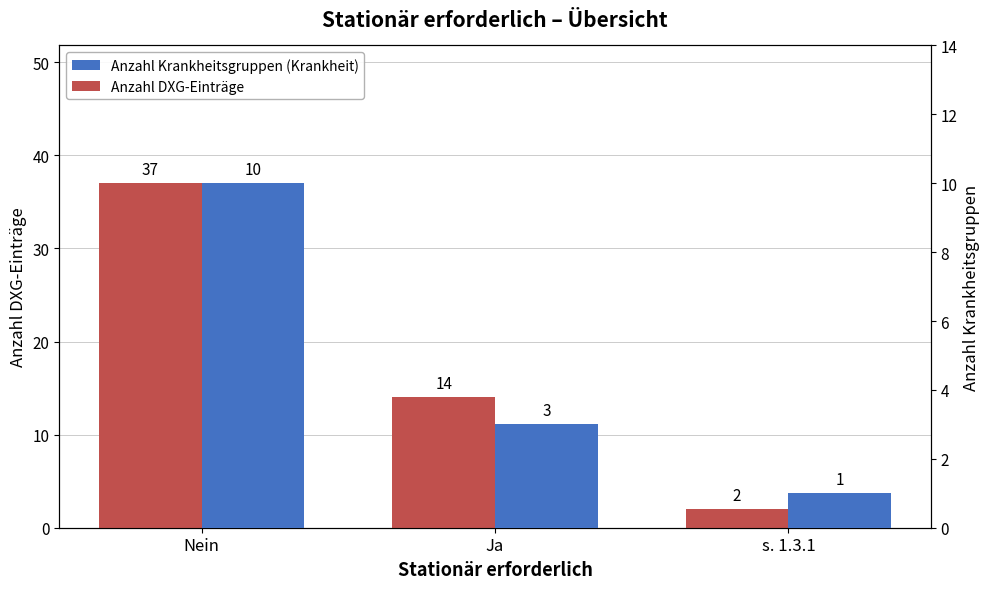

At which category is the sum across all series the highest?

Nein